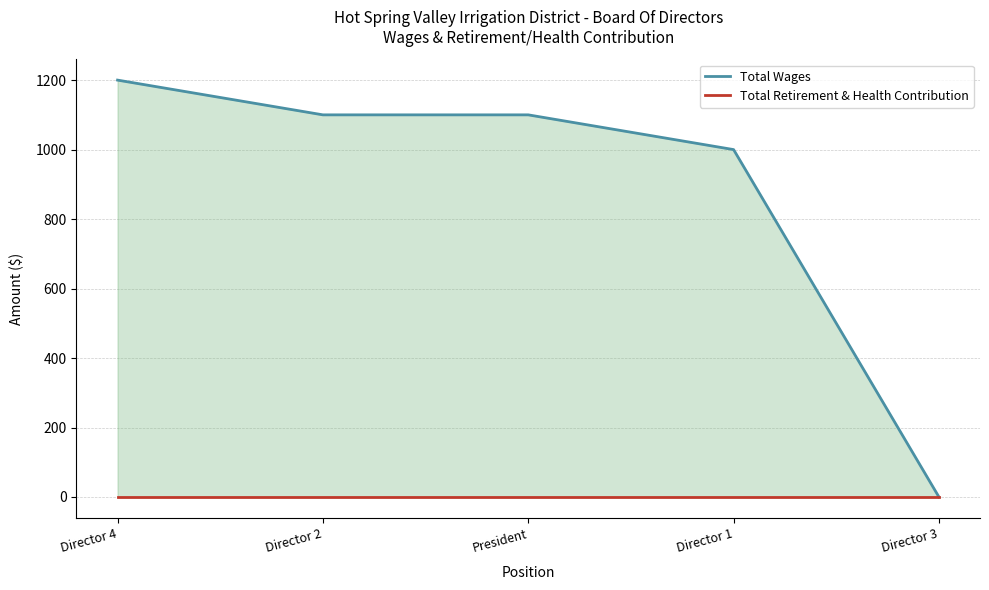

What is the sum of the Total Wages values at Director 2 and President?

2200